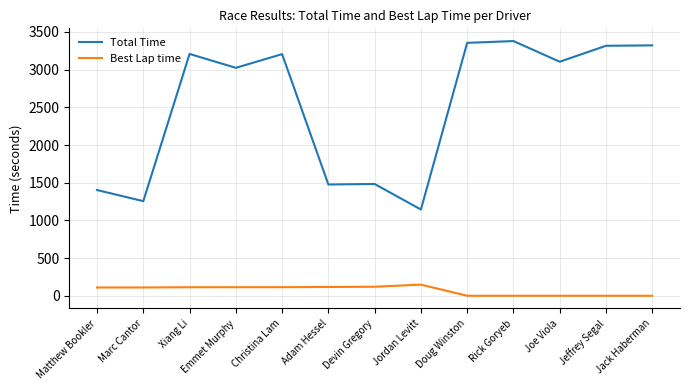

List the series in order of their peak value, lowest first.

Best Lap time, Total Time